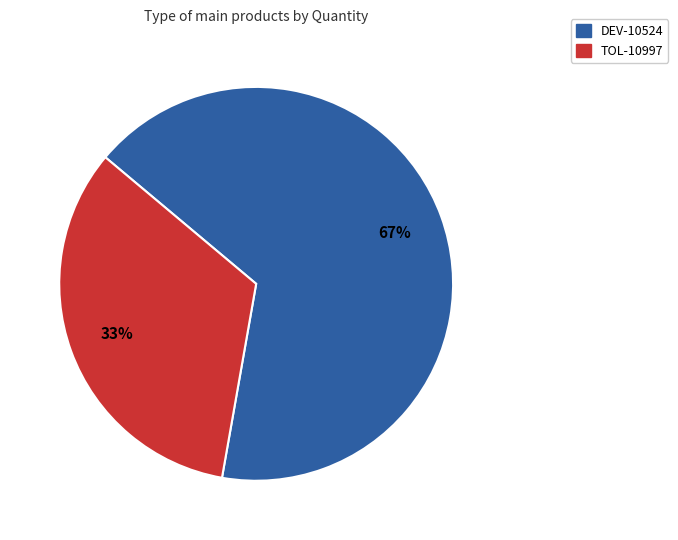

To the nearest percent, what percentage of the pie is TOL-10997?

33%